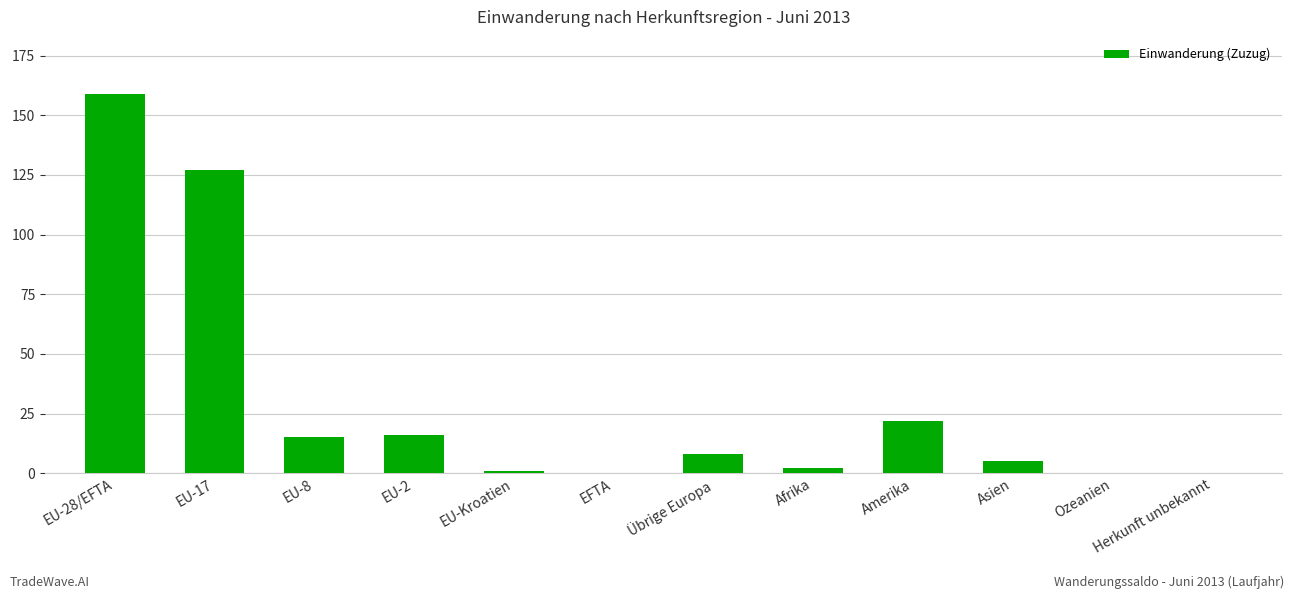

What is the change in value from EU-8 to EU-Kroatien?

-14